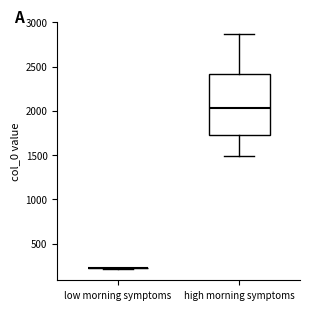

Where is the upper edge of the box for high morning symptoms on the y-axis? The values are not printed on the chart, so give them approximately, as read against the axis.

2400